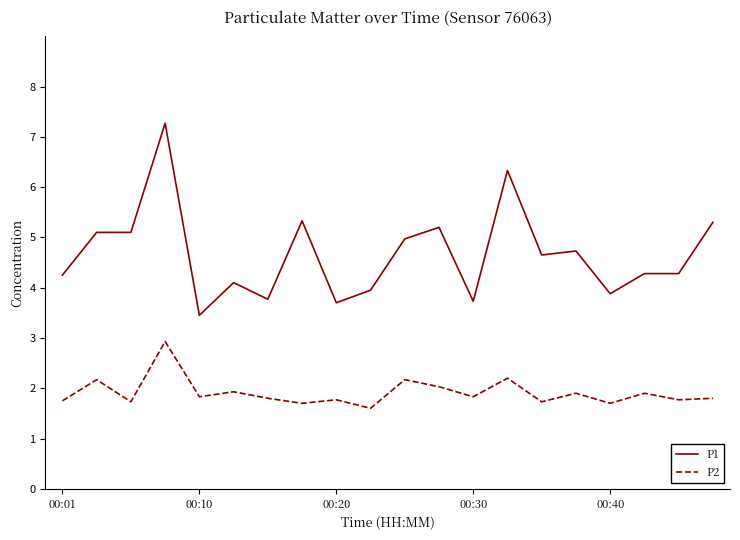

What is the minimum value shown in the chart?

1.6